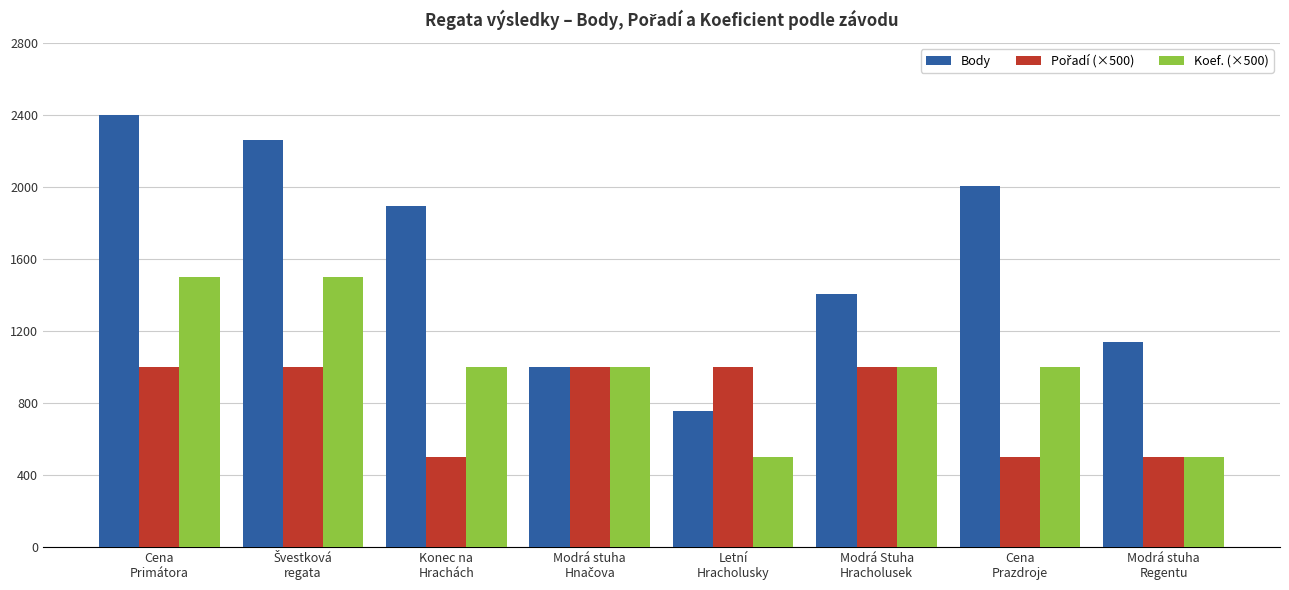

What is the maximum value shown in the chart?

2400